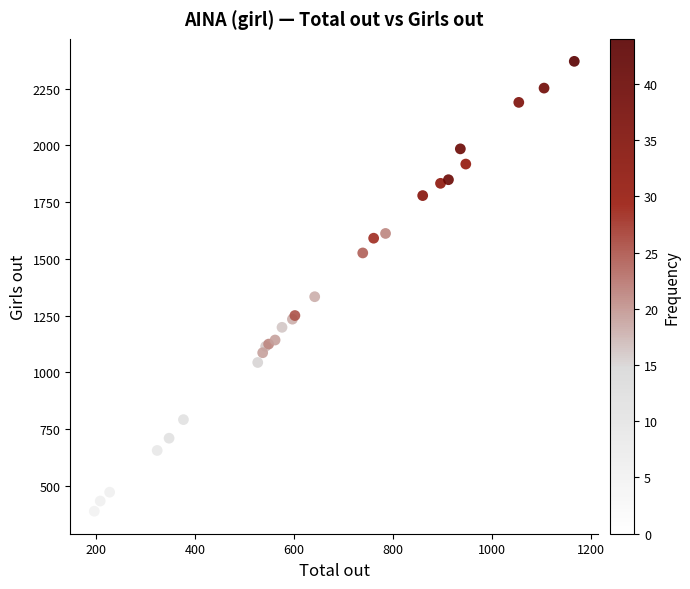

What Y value in the scatter plot is closest to 1379?

1333